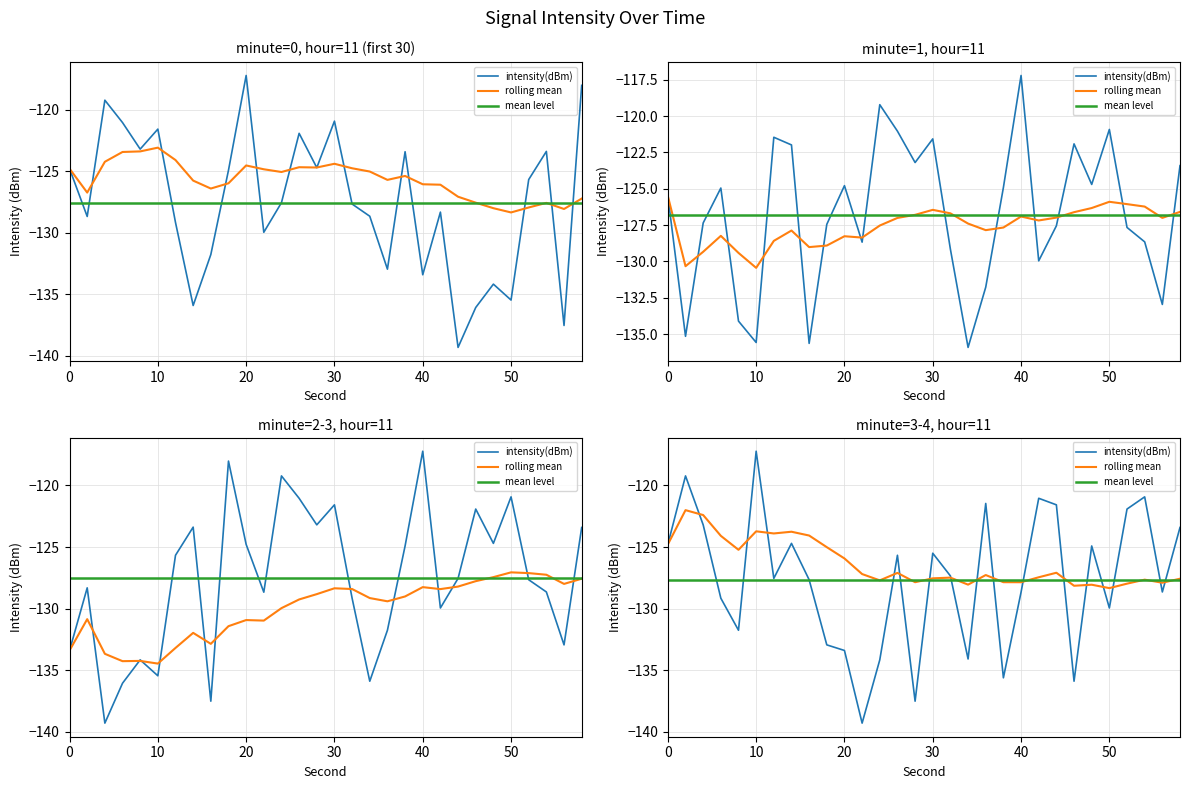

What is the difference between the intensity(dBm) values at 4 and 8?

4.0